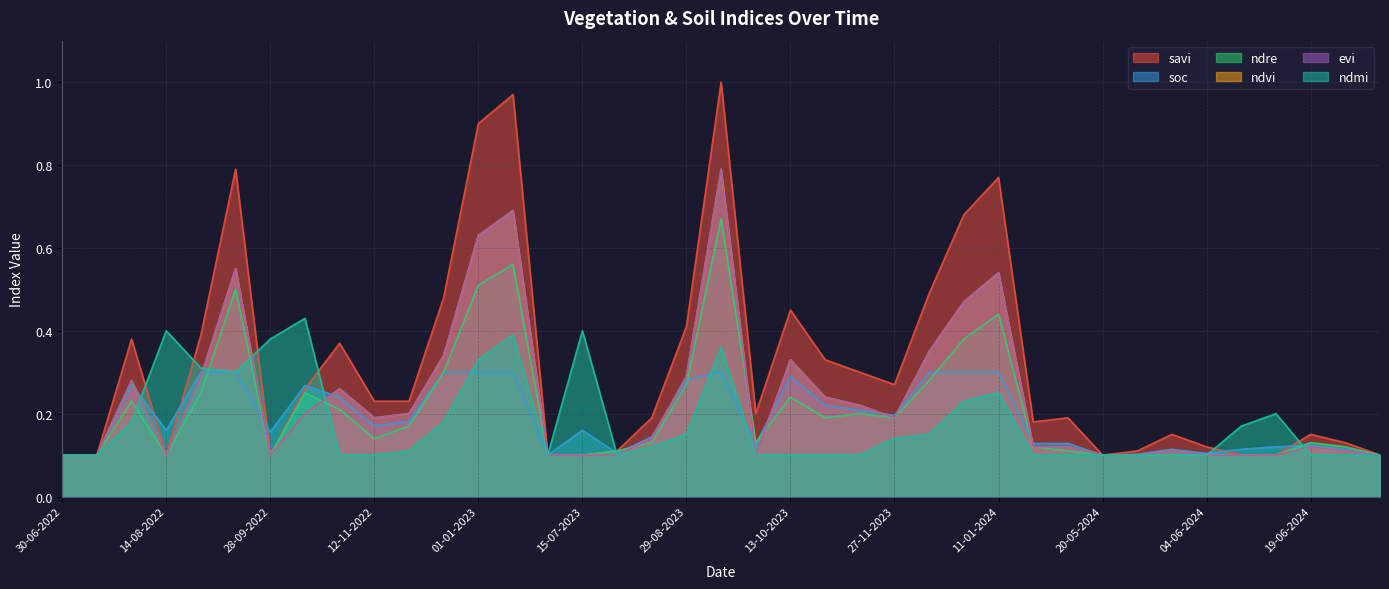

At how many categories does at least one series exceed 0?

39